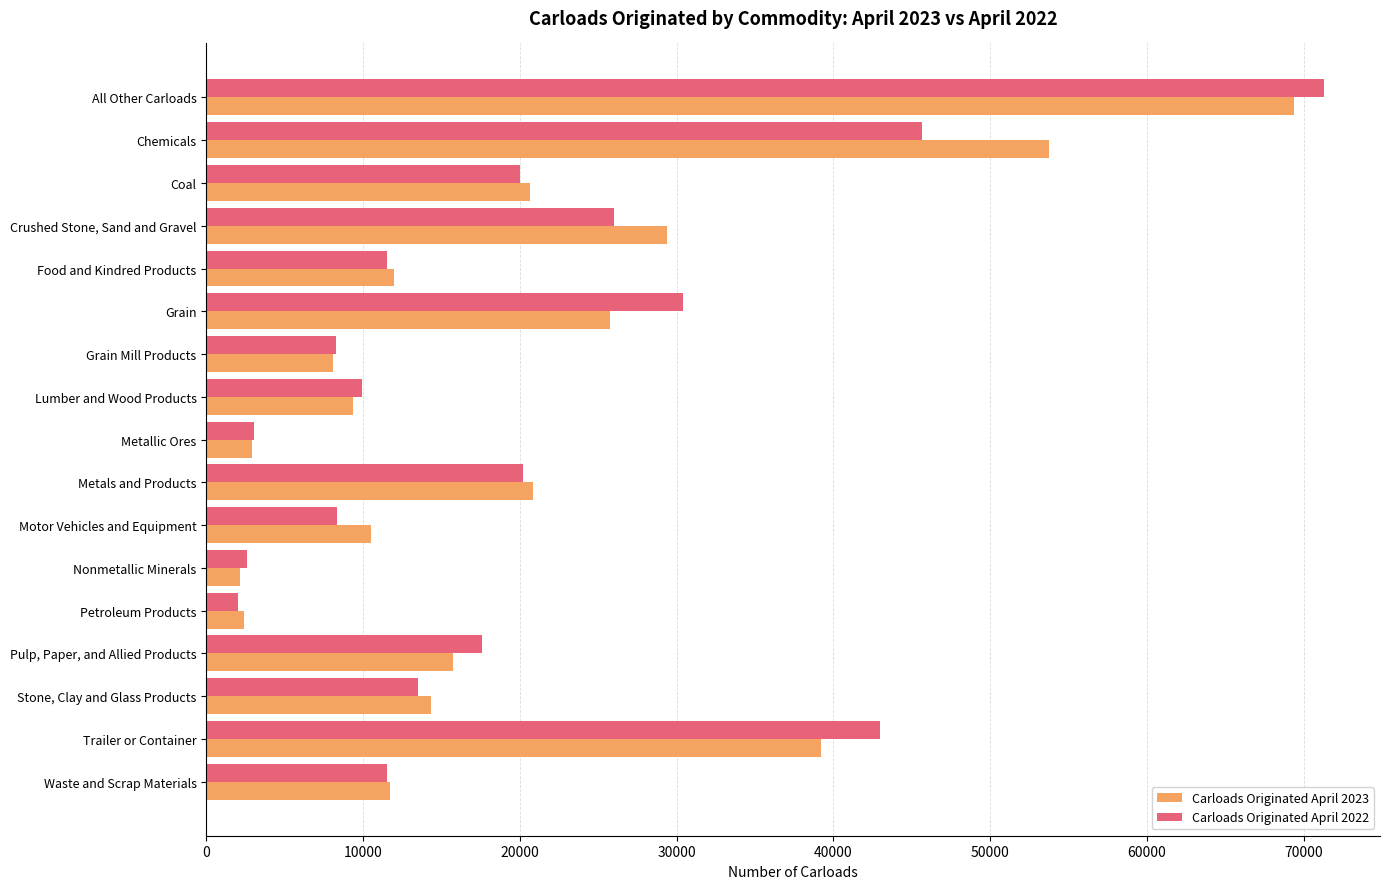

Rank the categories by Carloads Originated April 2022 value from highest to lowest.

All Other Carloads, Chemicals, Trailer or Container, Grain, Crushed Stone, Sand and Gravel, Metals and Products, Coal, Pulp, Paper, and Allied Products, Stone, Clay and Glass Products, Waste and Scrap Materials, Food and Kindred Products, Lumber and Wood Products, Motor Vehicles and Equipment, Grain Mill Products, Metallic Ores, Nonmetallic Minerals, Petroleum Products